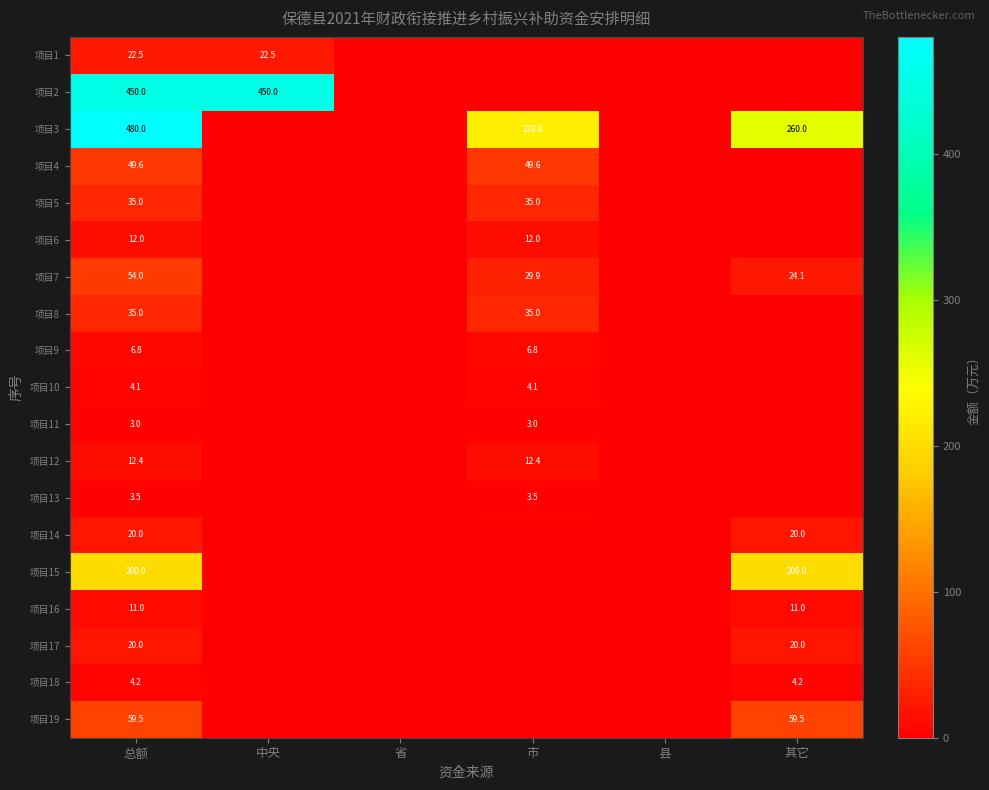

What is the spread (max minus min) of values at 总额?

477.0